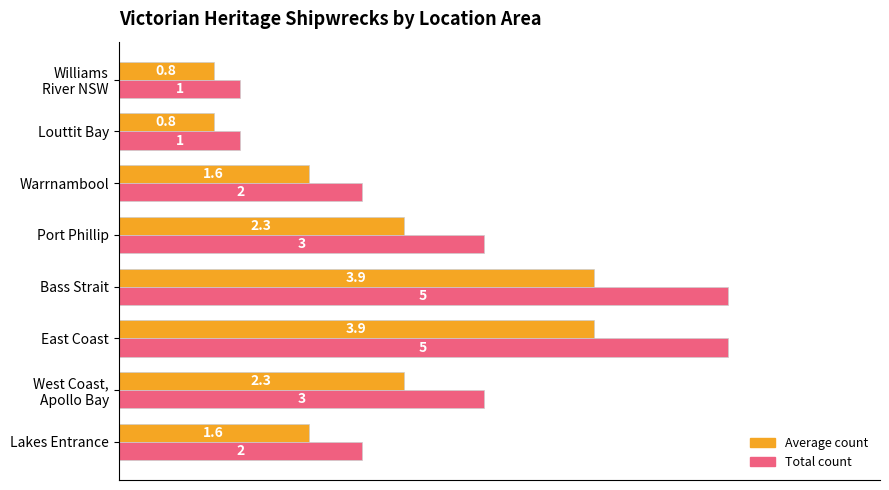

What is the difference between the second highest and minimum values in the Total count series?

4.0